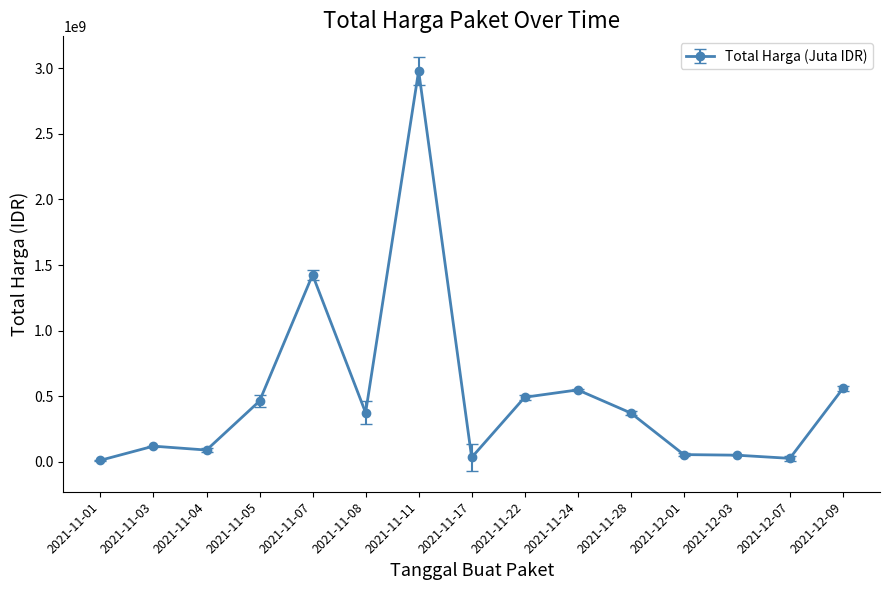

Where is the data nearest to the value 1496370370?

2021-11-07